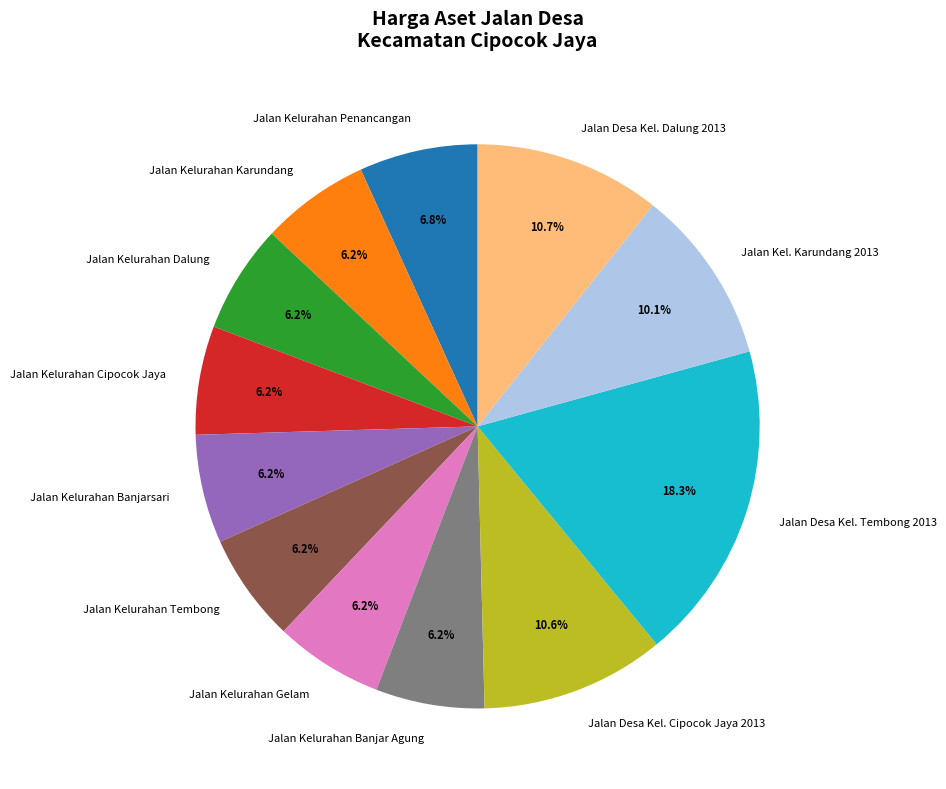

What percentage is the Jalan Desa Kel. Cipocok Jaya 2013 slice, to the nearest percent?

11%